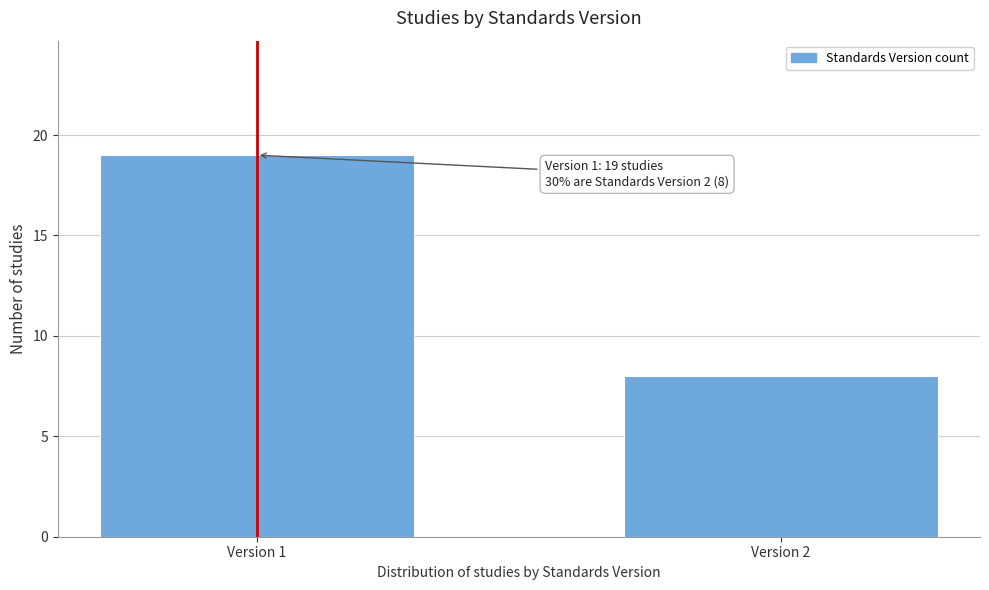

Reading right to left, transcribe all the data shown in this chart.

8	19